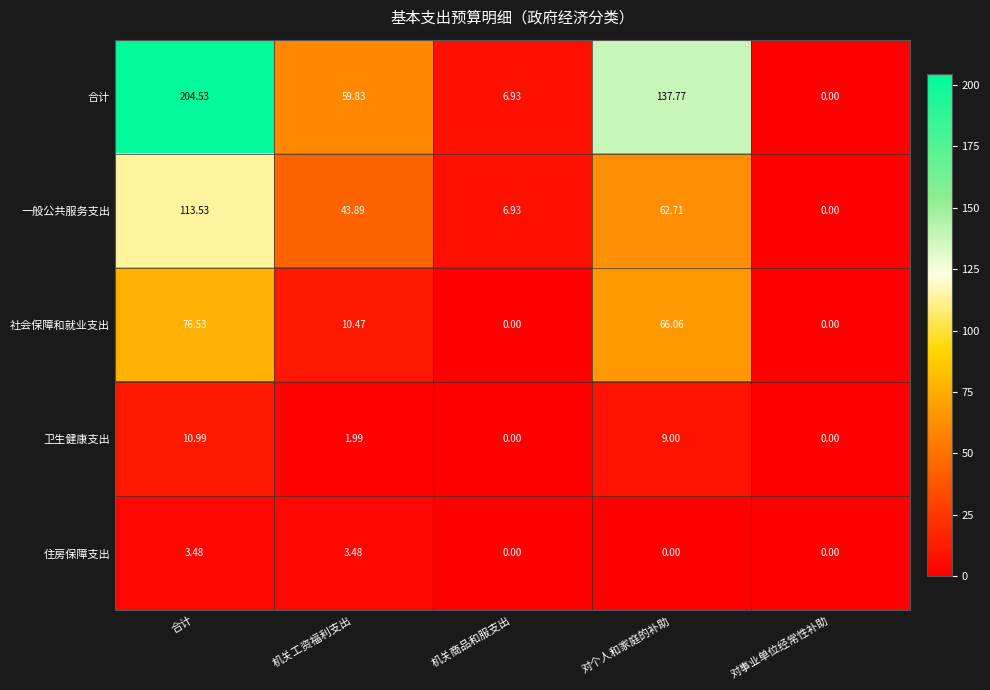

What is the total value across all series at 机关工资福利支出?

119.7